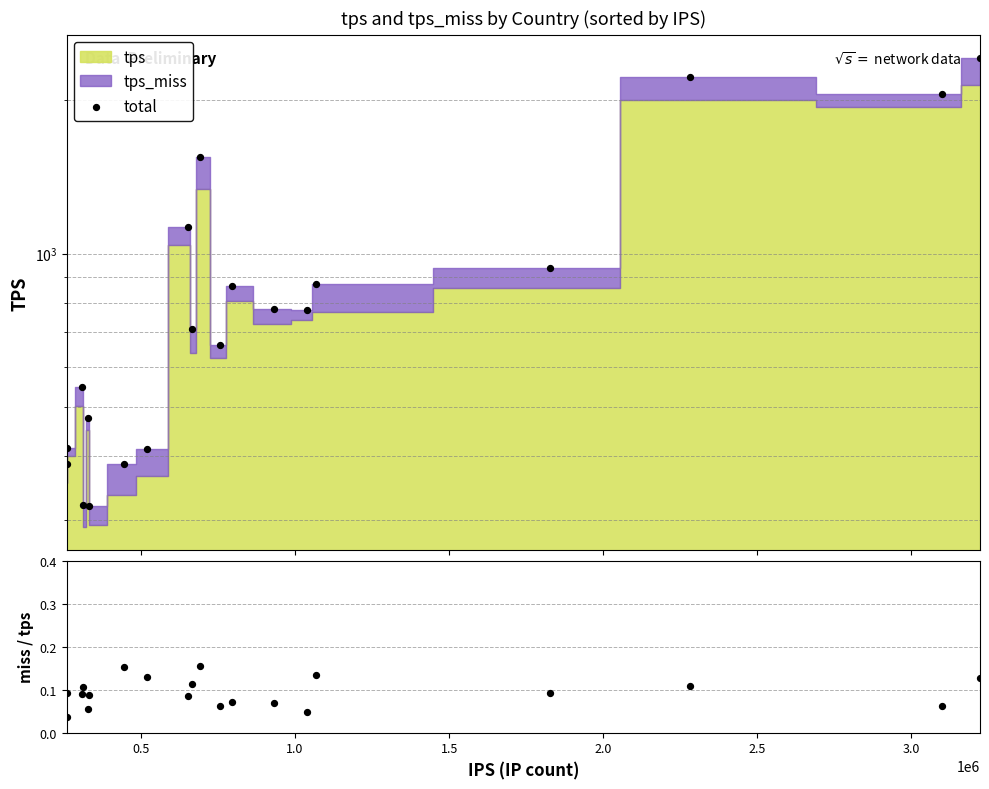

Which series contains the lowest Y value?

tps_miss/tps